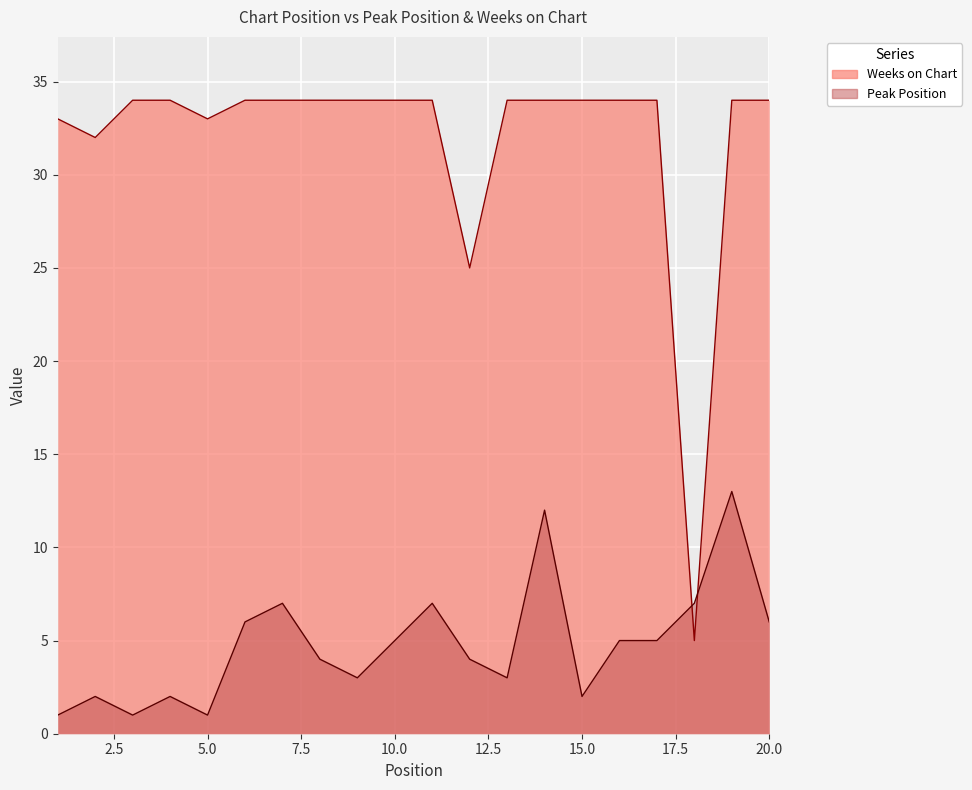

What are all the series names shown in the legend?

Peak Position, Weeks on Chart